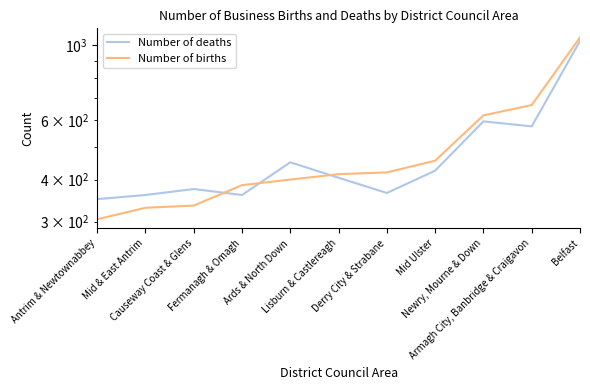

Where do Number of deaths and Number of births first cross each other?

Causeway Coast & Glens and Fermanagh & Omagh